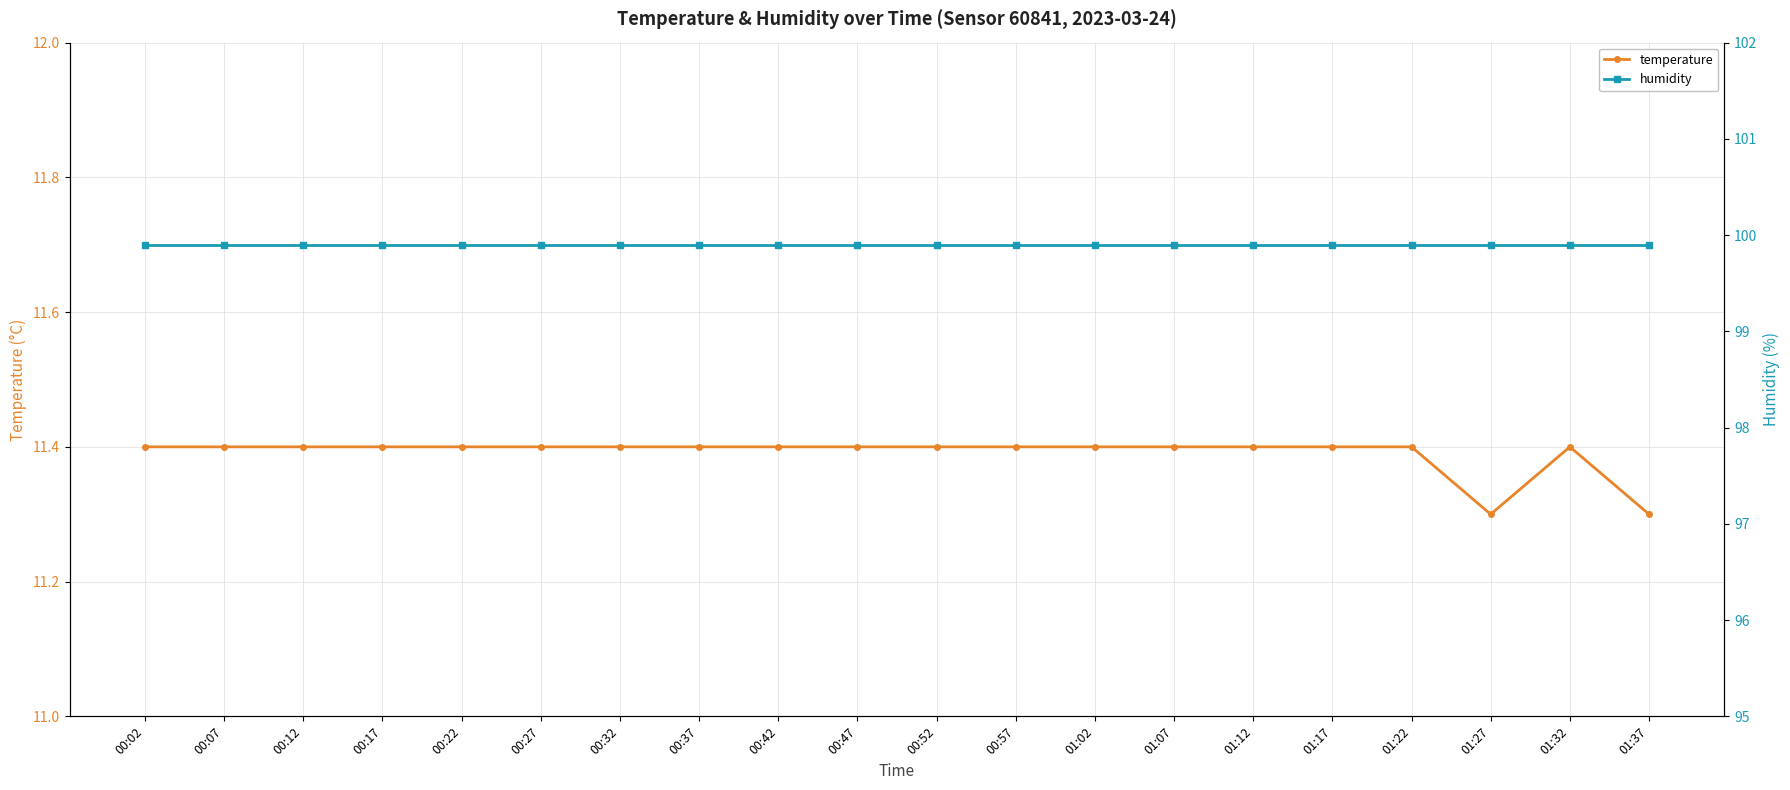

Is the value of temperature at 01:22 greater than the value of humidity at 00:52?

No